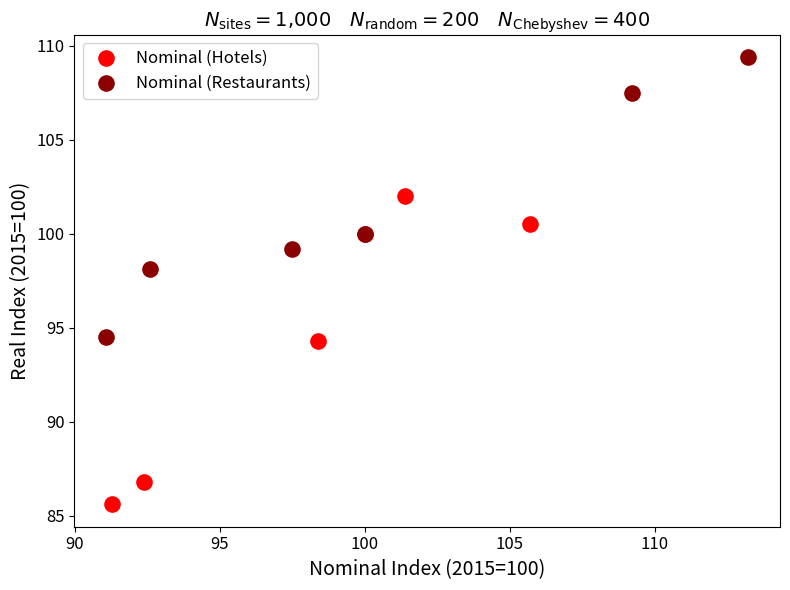

What are all the series names shown in the legend?

Nominal (Hotels), Nominal (Restaurants)